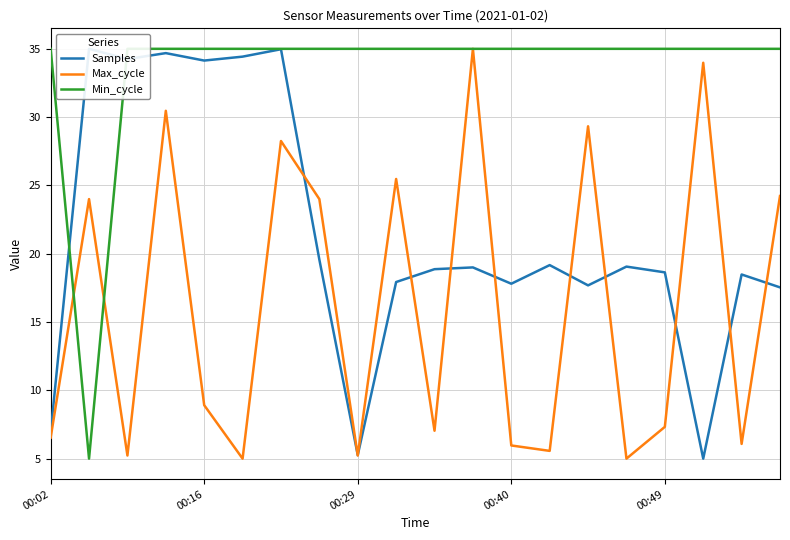

What is the highest value of the Max_cycle series?

35.0